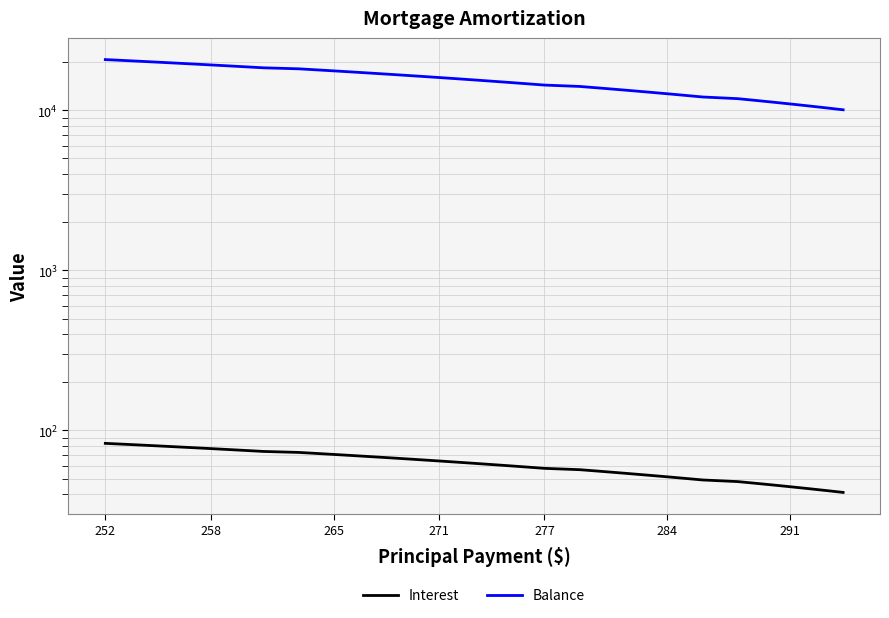

Is the value of Interest at 23 greater than the value of Balance at 27?

No